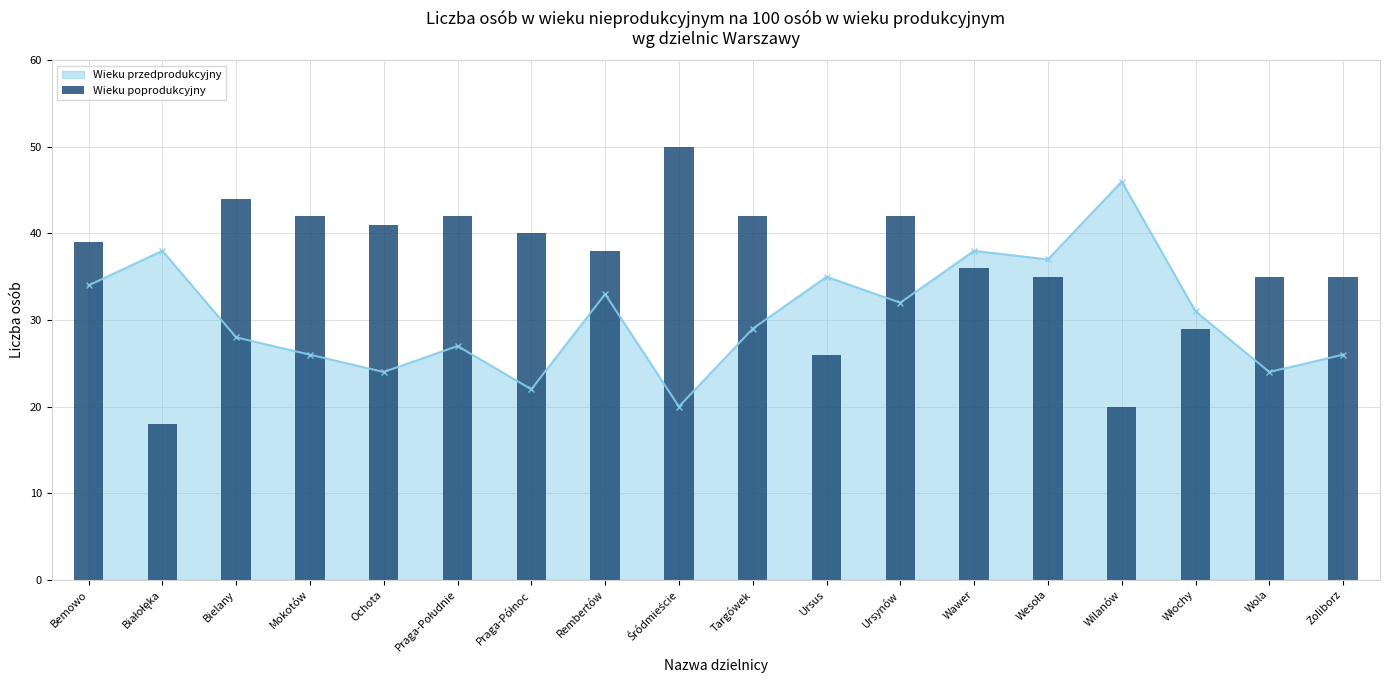

What is the minimum value for Wieku przedprodukcyjny?

20